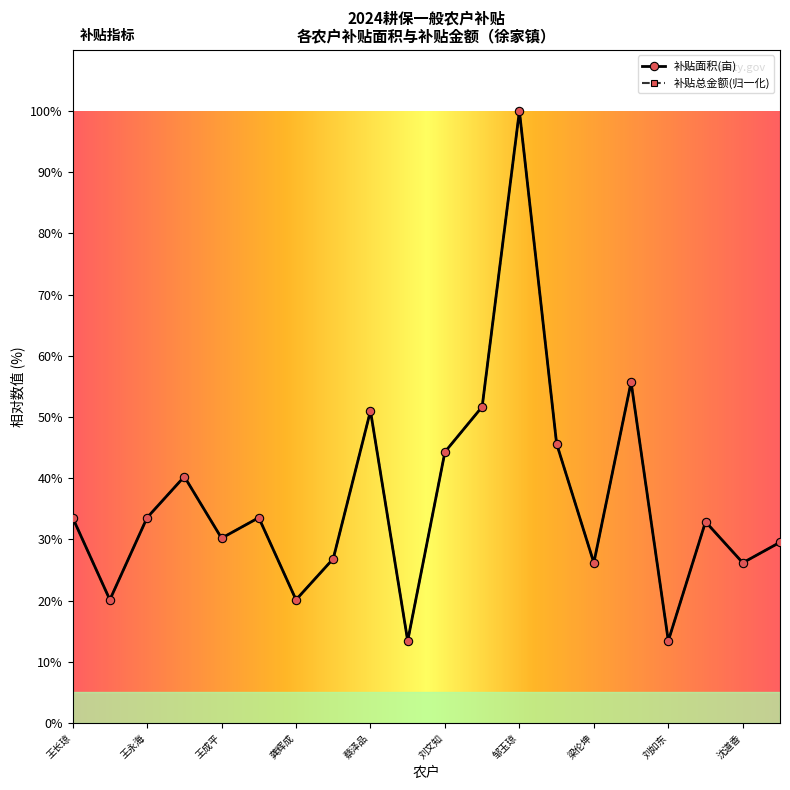

Which series has the widest spread of values?

补贴面积(亩)